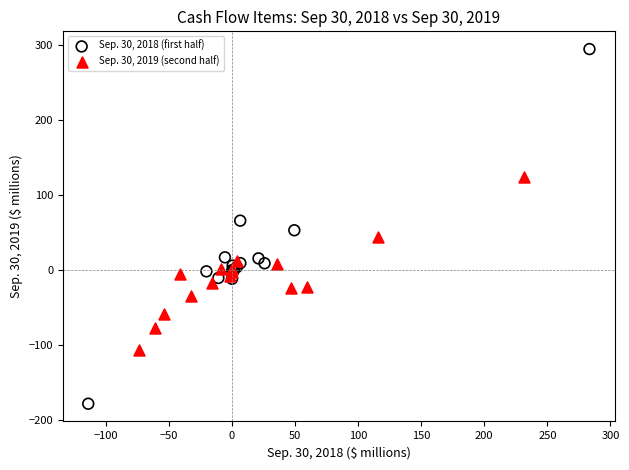

Which series has the widest spread of Y values?

Sep. 30, 2018 (first half)